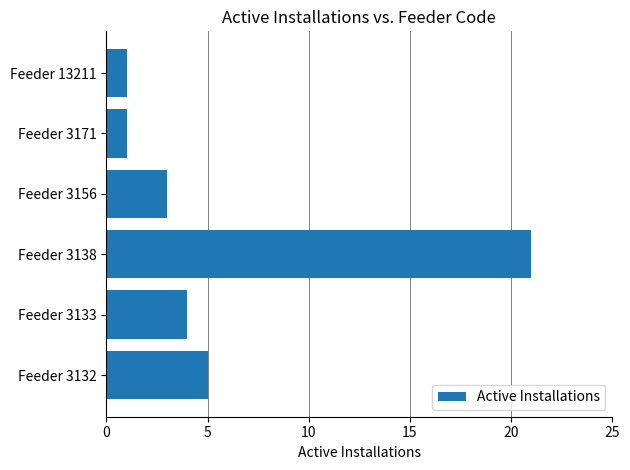

What is the difference between the maximum and minimum values?

20